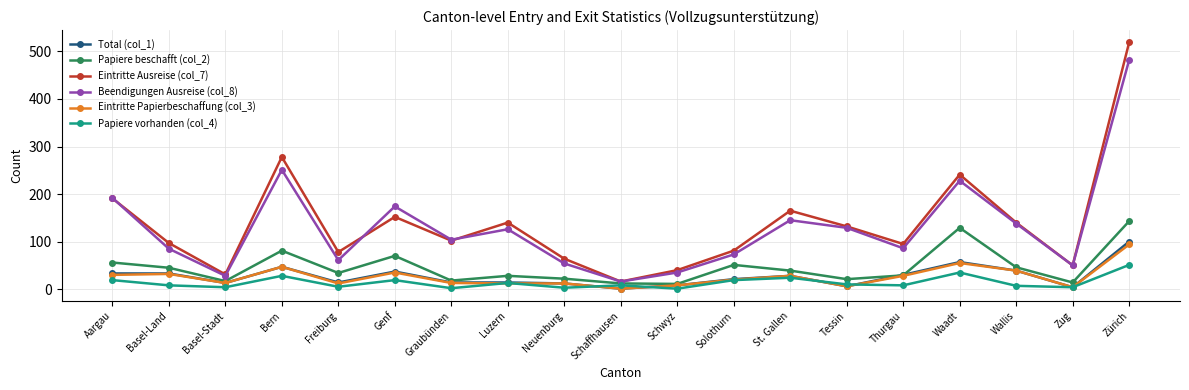

Which series has the largest total across all categories?

Eintritte Ausreise (col_7)